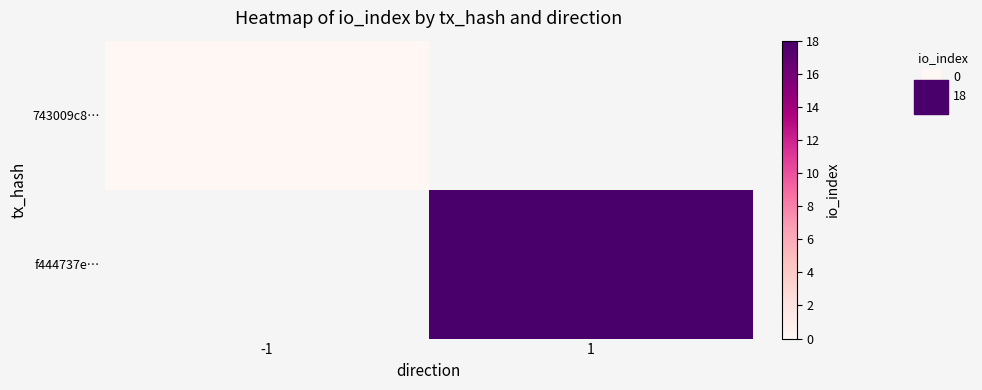

At how many categories does at least one series exceed 16?

1